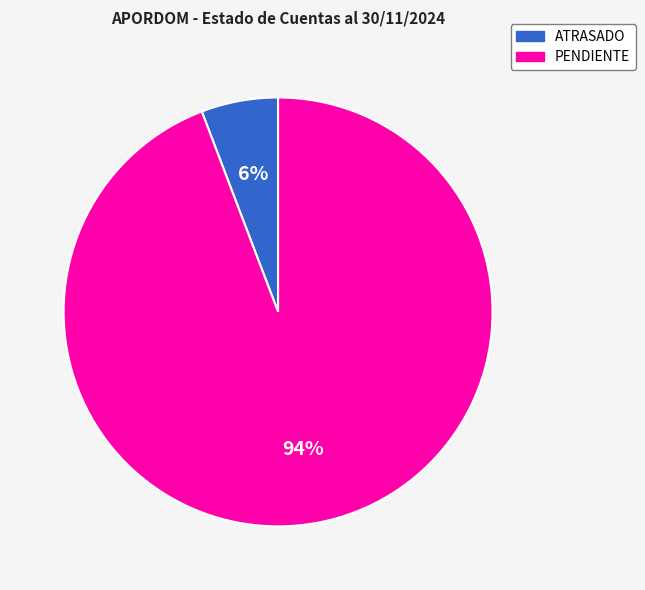

Do PENDIENTE and ATRASADO together represent more than half of the pie?

Yes